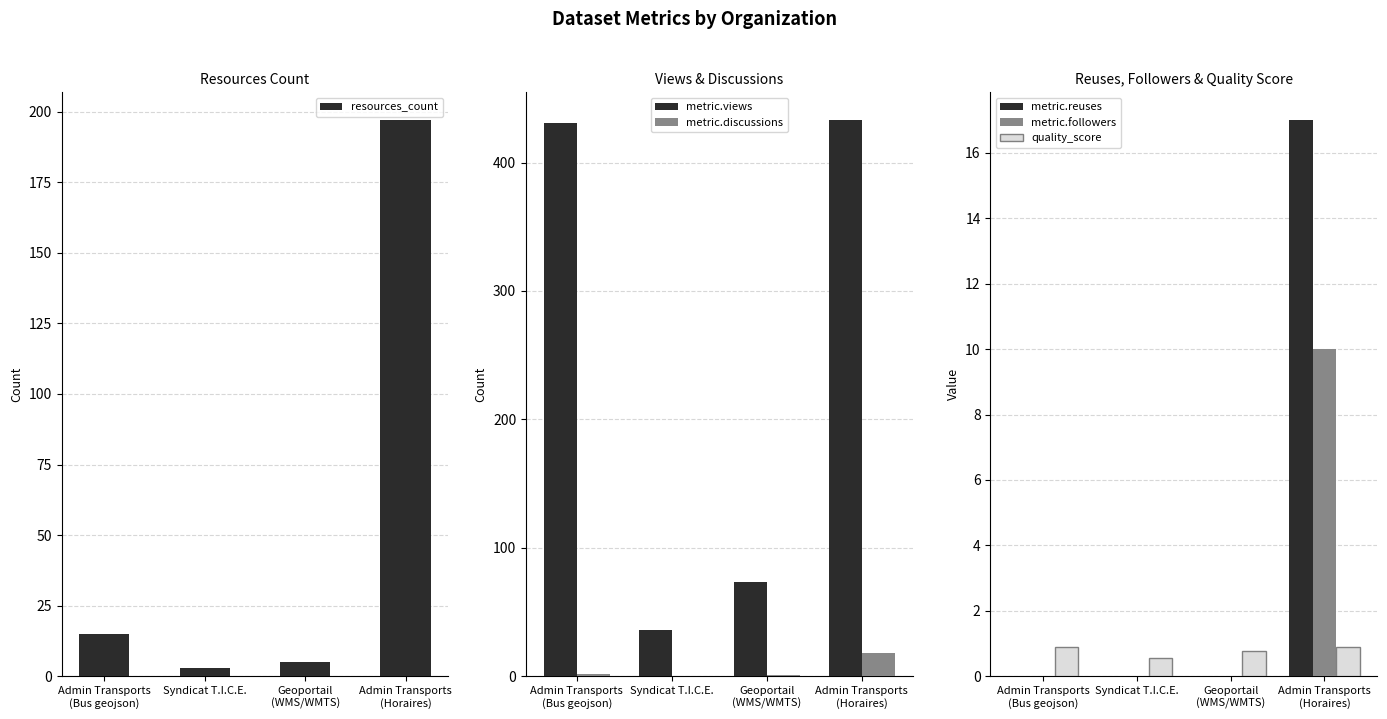

At which label does resources_count reach its minimum?

Syndicat T.I.C.E.